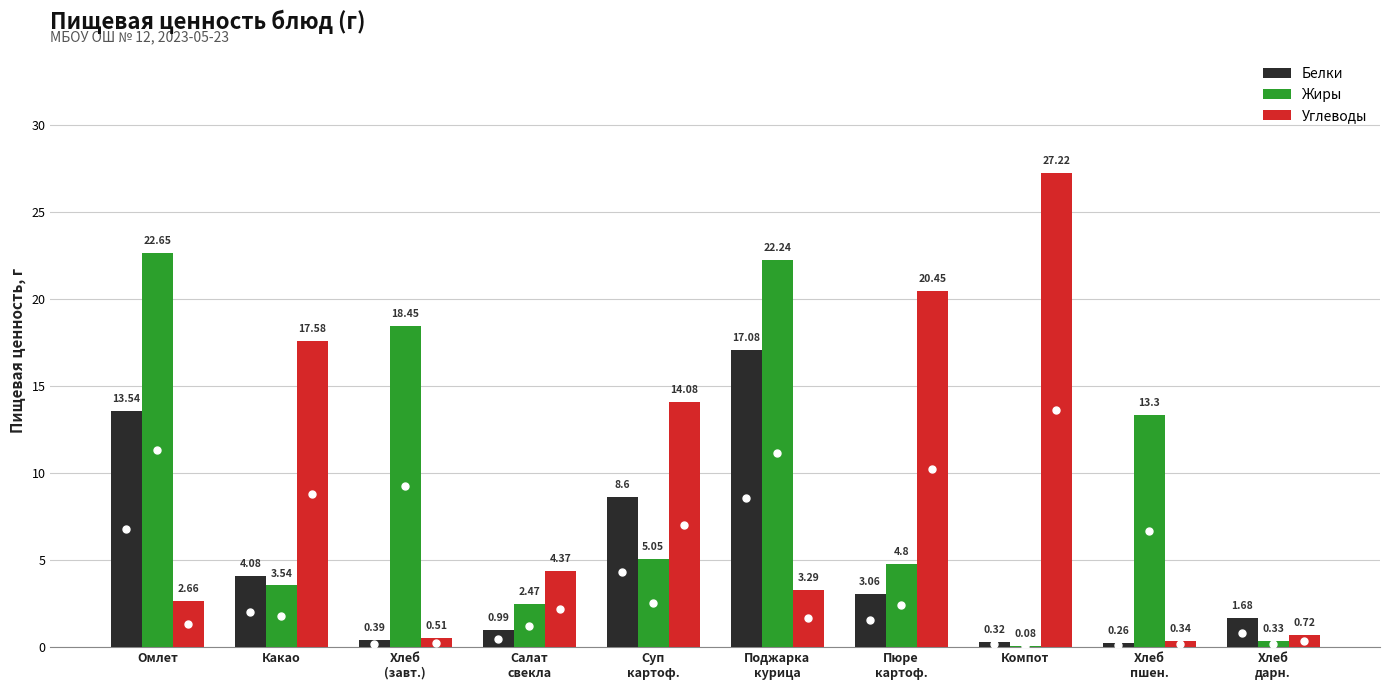

Count the number of data series in this chart.

3